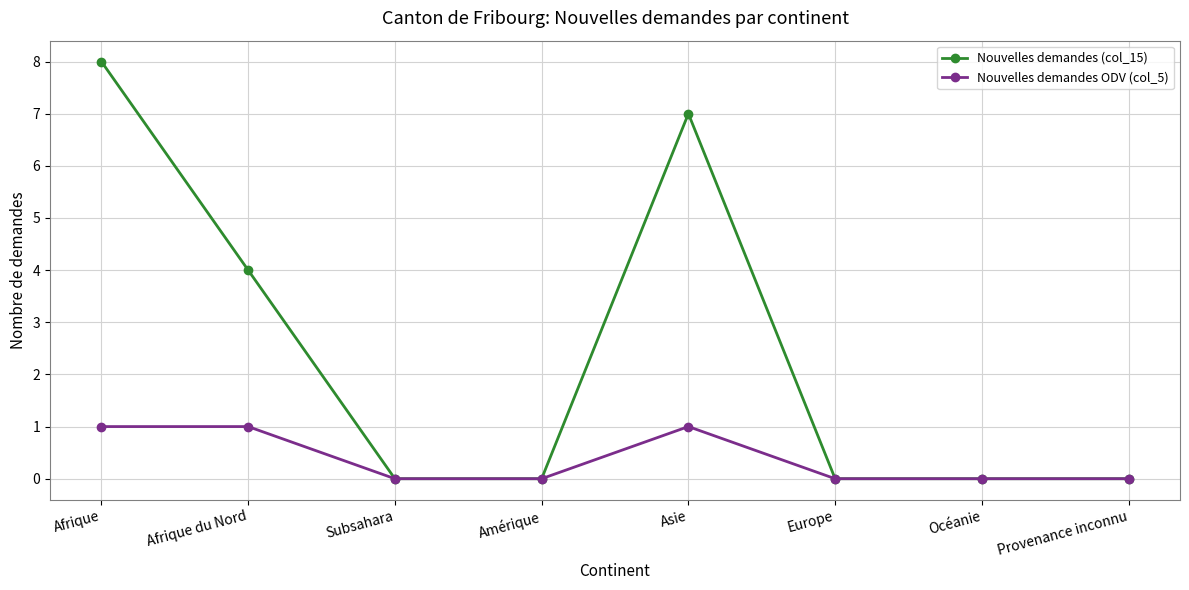

Which series has the largest range (max minus min)?

Nouvelles demandes (col_15)